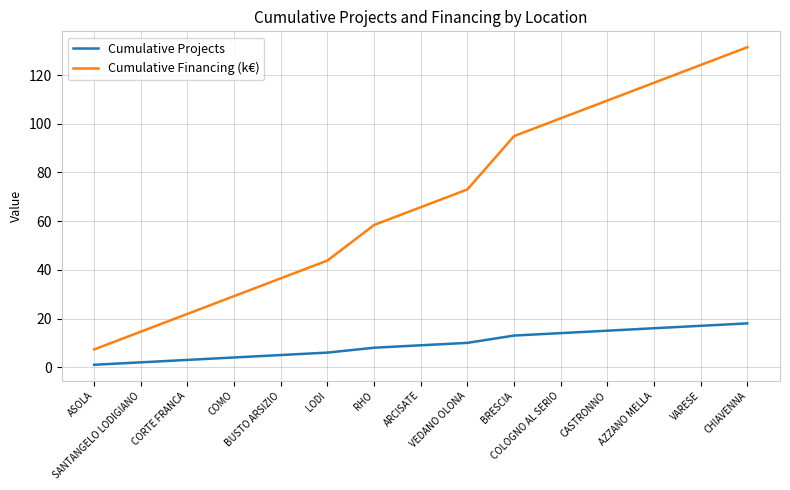

True or false: Cumulative Financing (k€) and Cumulative Projects cross at least once.

False